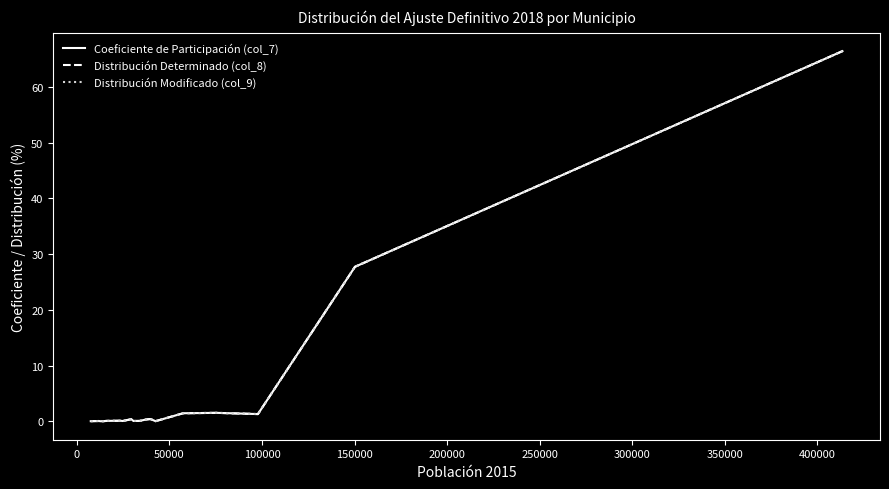

After their last crossing, which series has the higher values: Distribución Modificado (col_9) or Distribución Determinado (col_8)?

Distribución Modificado (col_9)